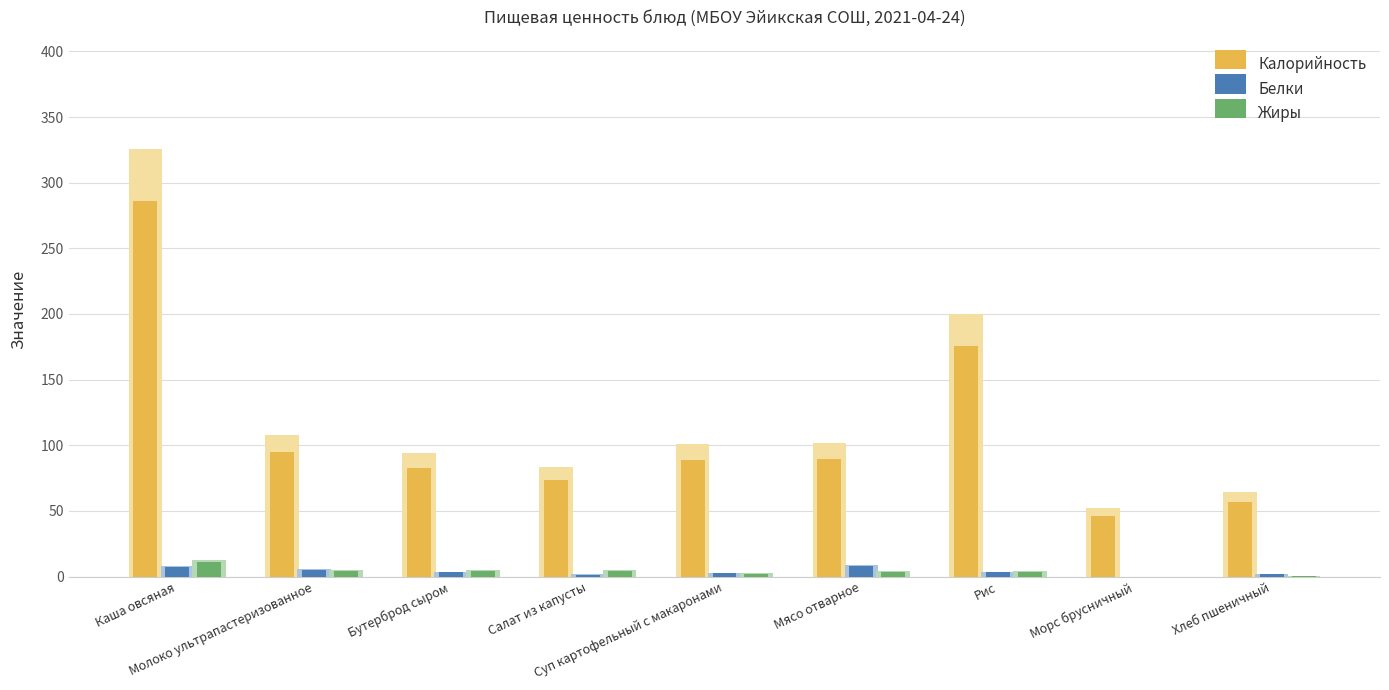

What is the difference between the maximum and second lowest values in the Белки series?

6.3